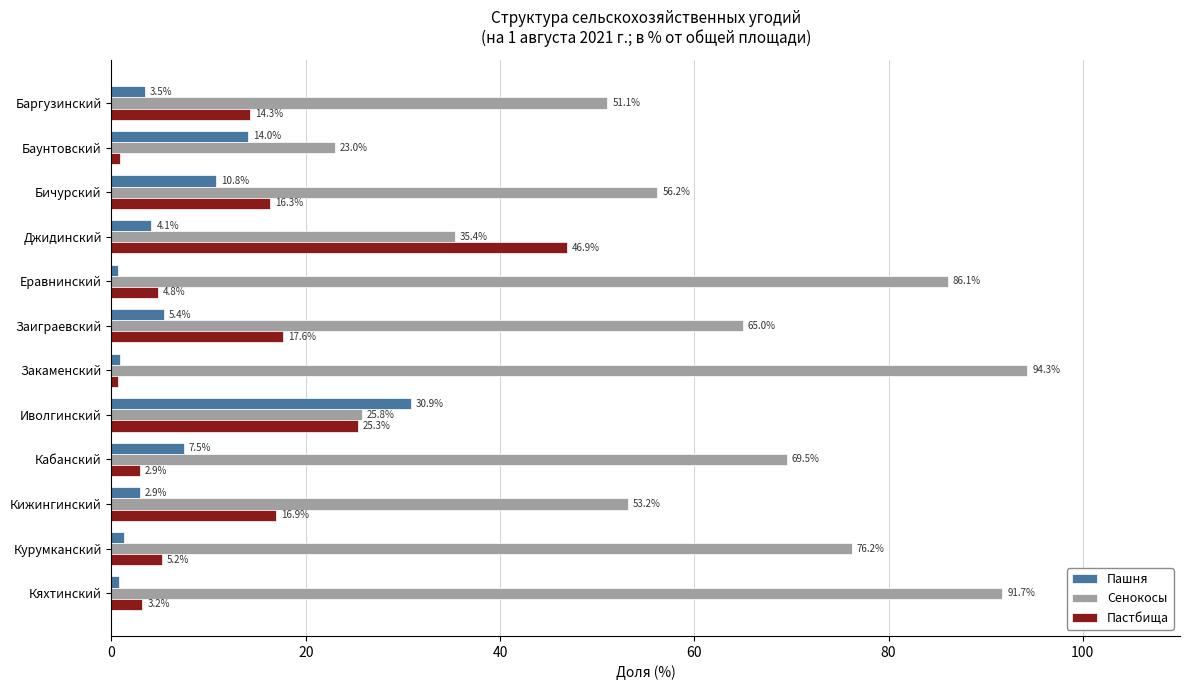

At which category is the sum across all series the highest?

Закаменский